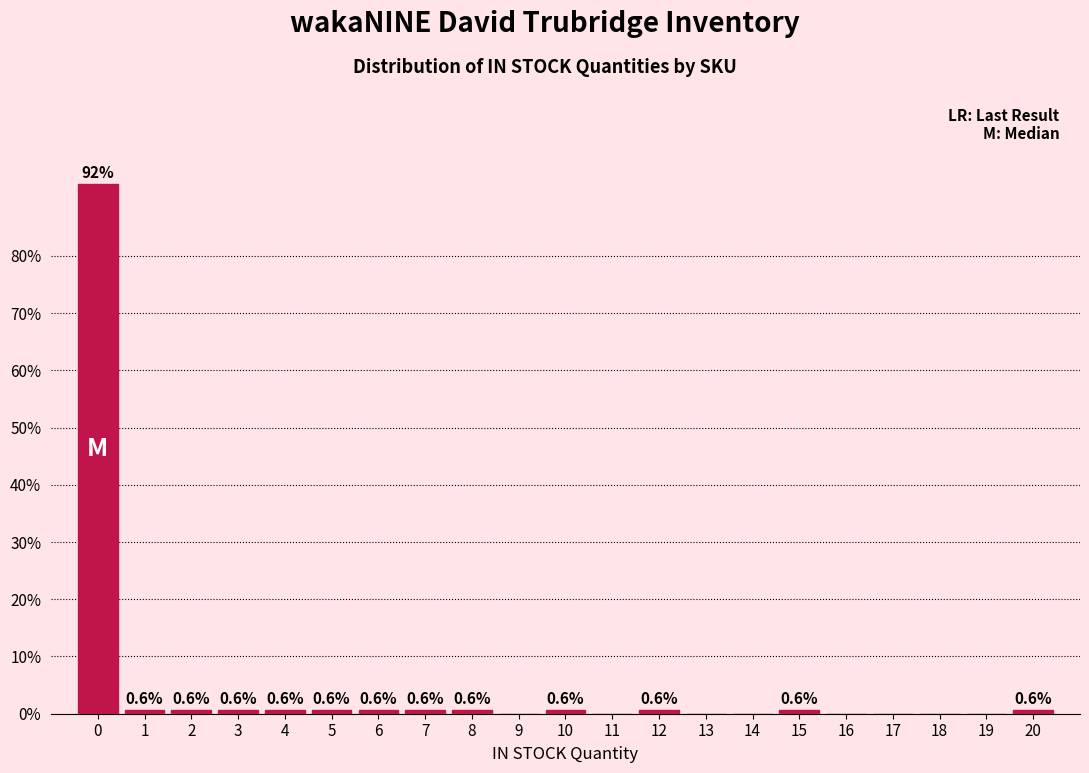

Reading left to right, extract all data points from this chart.

0=92.5	1=0.6	2=0.6	3=0.6	4=0.6	5=0.6	6=0.6	7=0.6	8=0.6	9=0.0	10=0.6	11=0.0	12=0.6	13=0.0	14=0.0	15=0.6	16=0.0	17=0.0	18=0.0	19=0.0	20=0.6